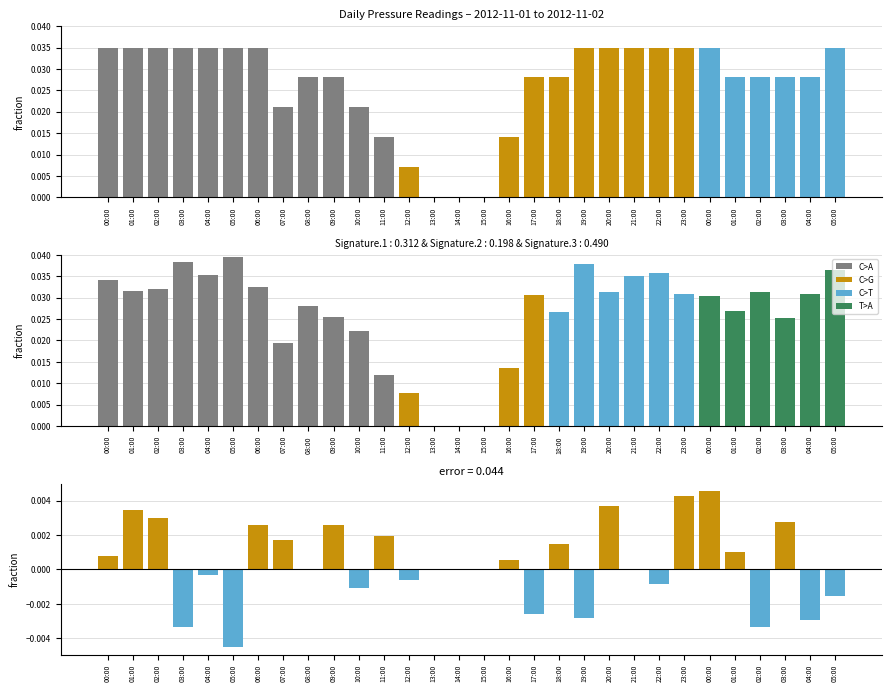

Rank the categories by value from lowest to highest.

05:00, 02:00, 03:00, 04:00, 19:00, 17:00, 05:00, 10:00, 22:00, 12:00, 04:00, 13:00, 14:00, 15:00, 08:00, 21:00, 16:00, 00:00, 01:00, 18:00, 07:00, 11:00, 09:00, 06:00, 03:00, 02:00, 01:00, 20:00, 23:00, 00:00